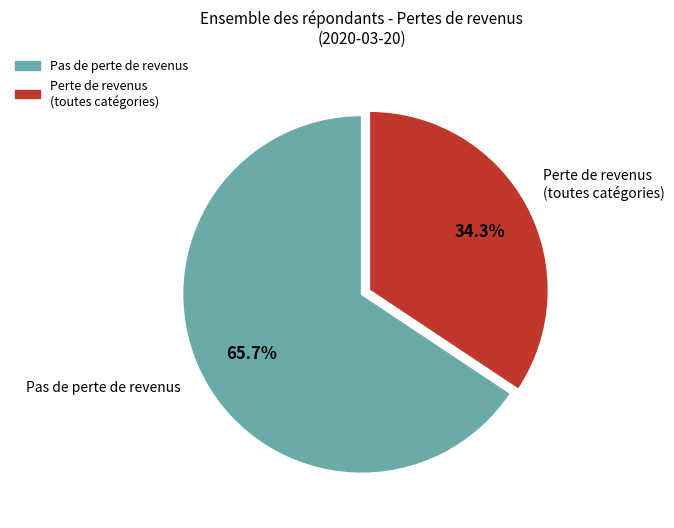

Does any single category account for the majority?

Yes